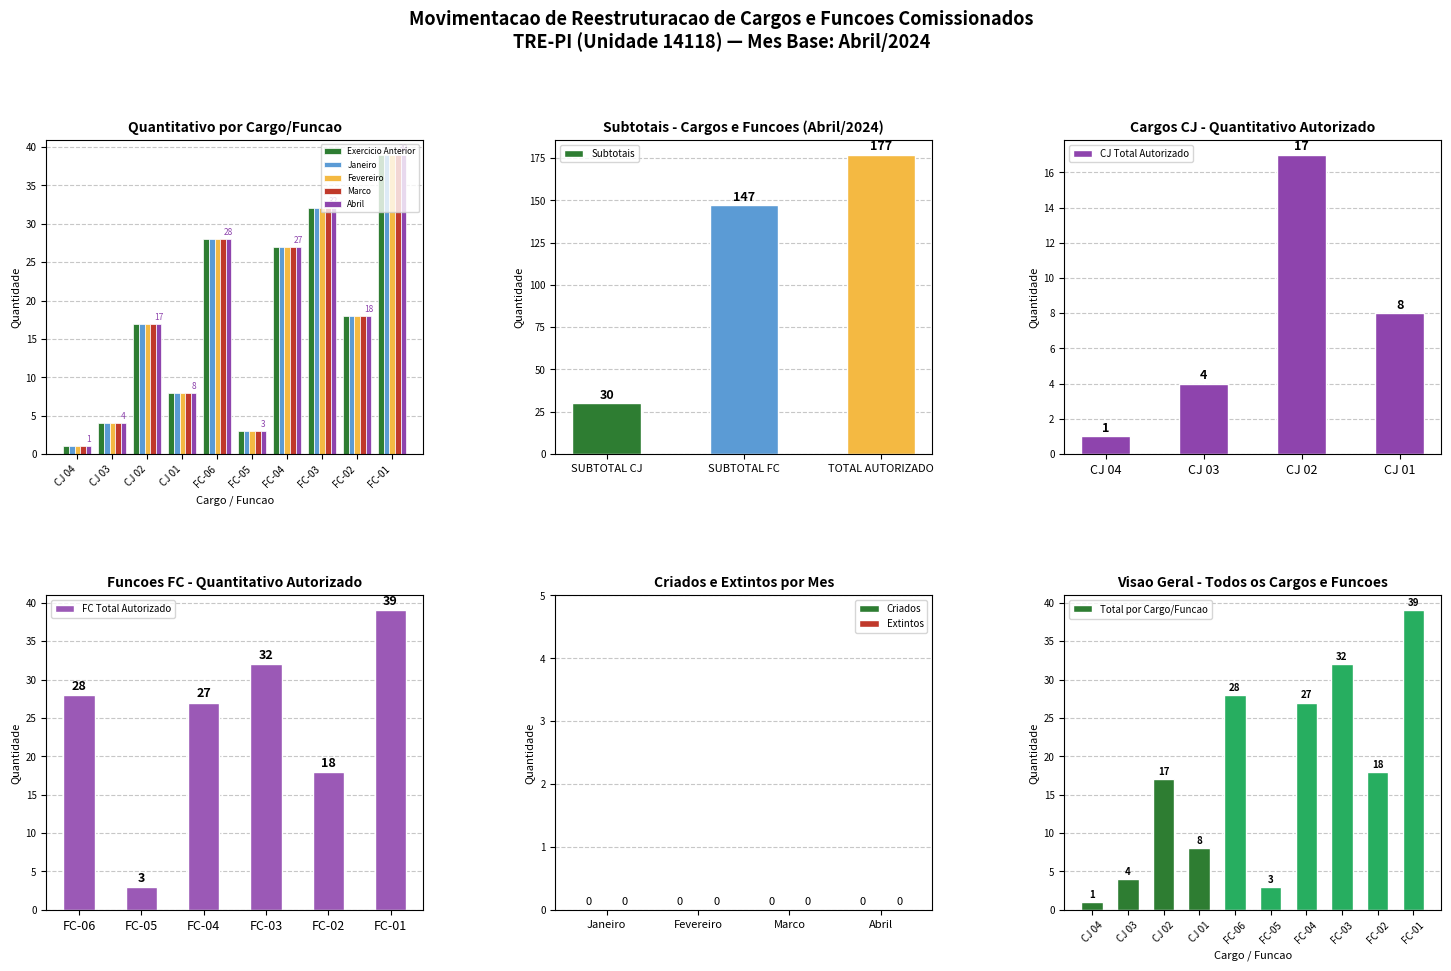

What is the total value across all series at FC-02?

90